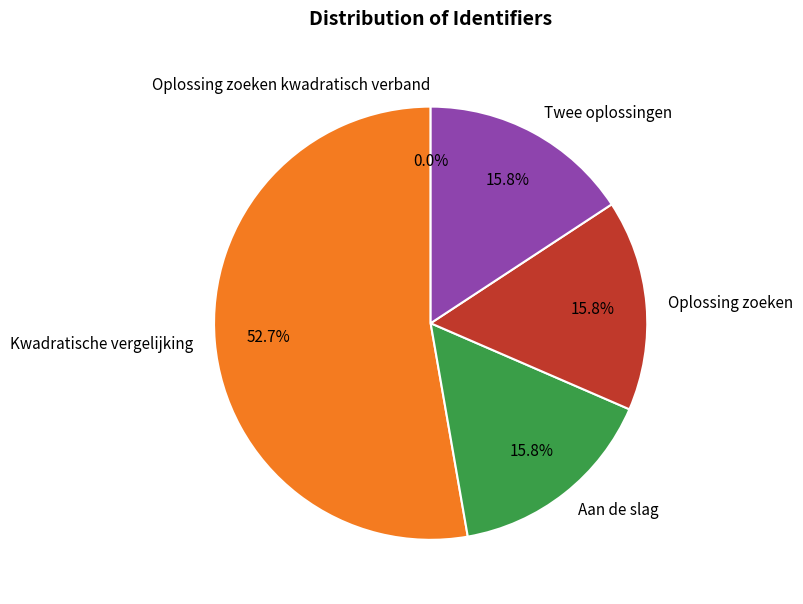

What is the largest slice in the pie chart?

Kwadratische vergelijking